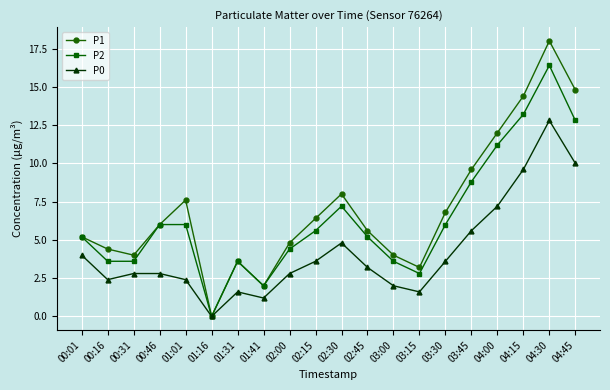

What is the difference between the P0 values at 00:01 and 00:16?

1.6